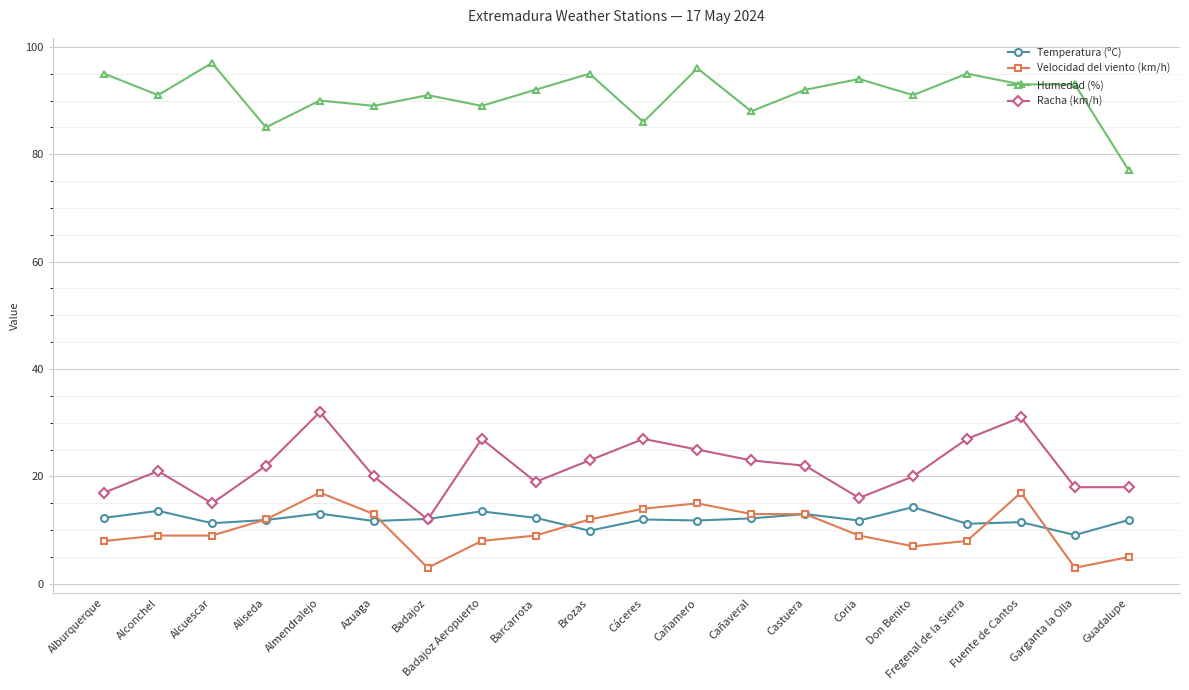

What is the smallest value displayed?

3.0